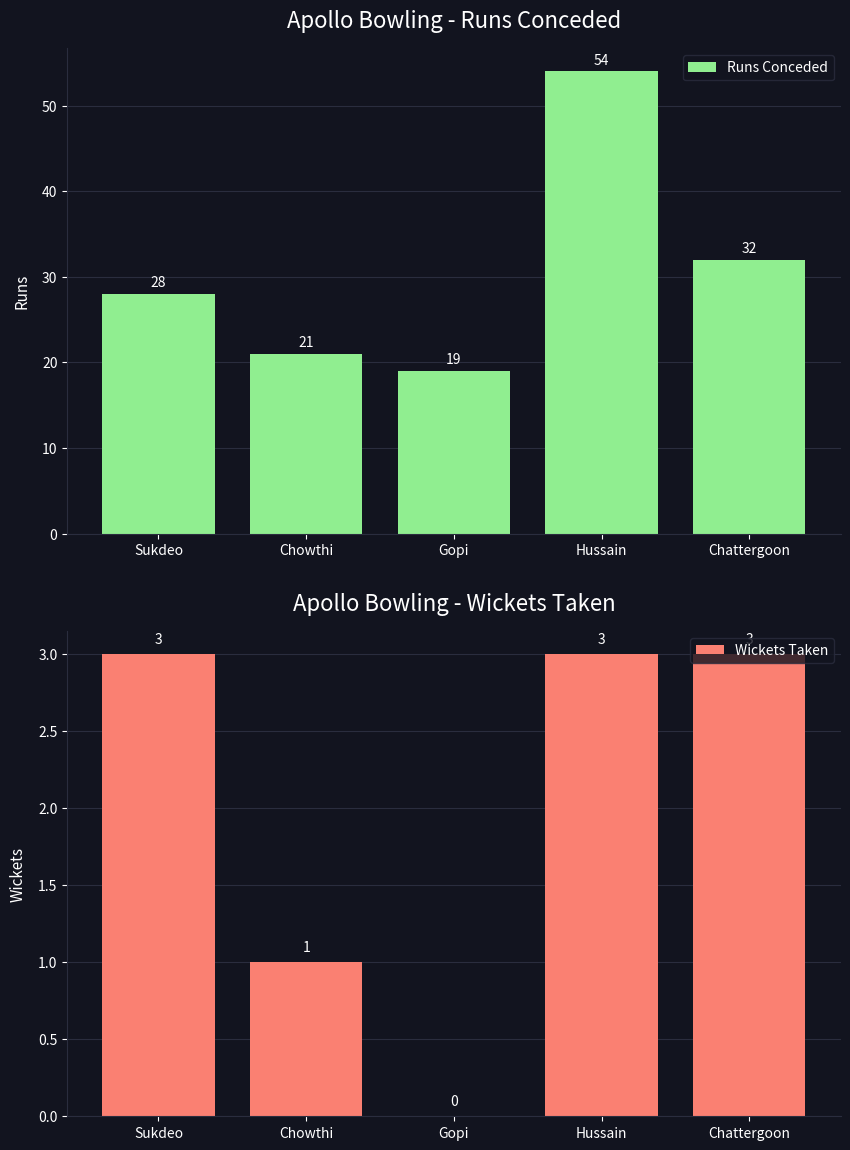

What is the average value of the Runs Conceded series?

31